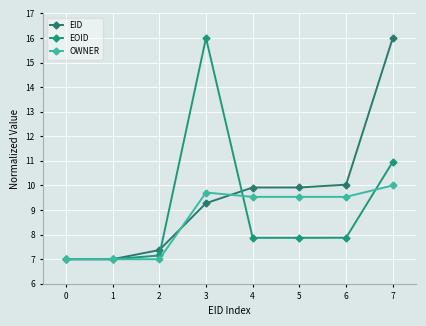

At which category is the sum across all series the highest?

7